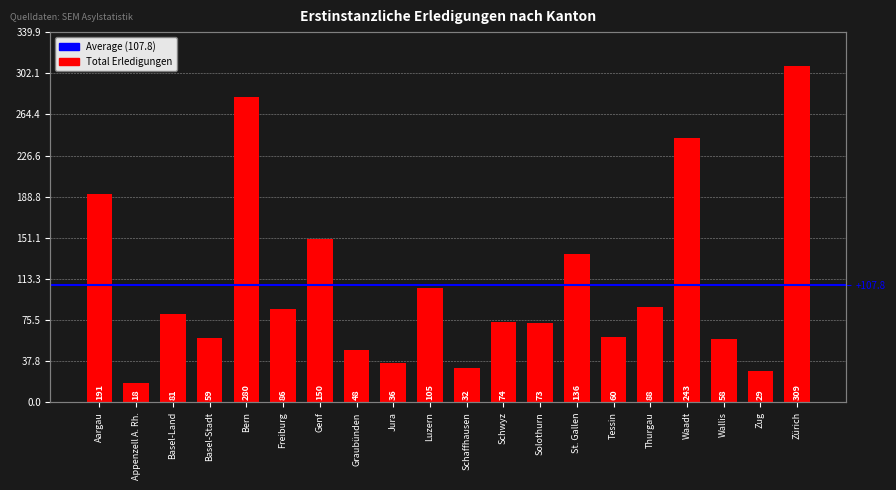

What is the greatest value displayed?

309